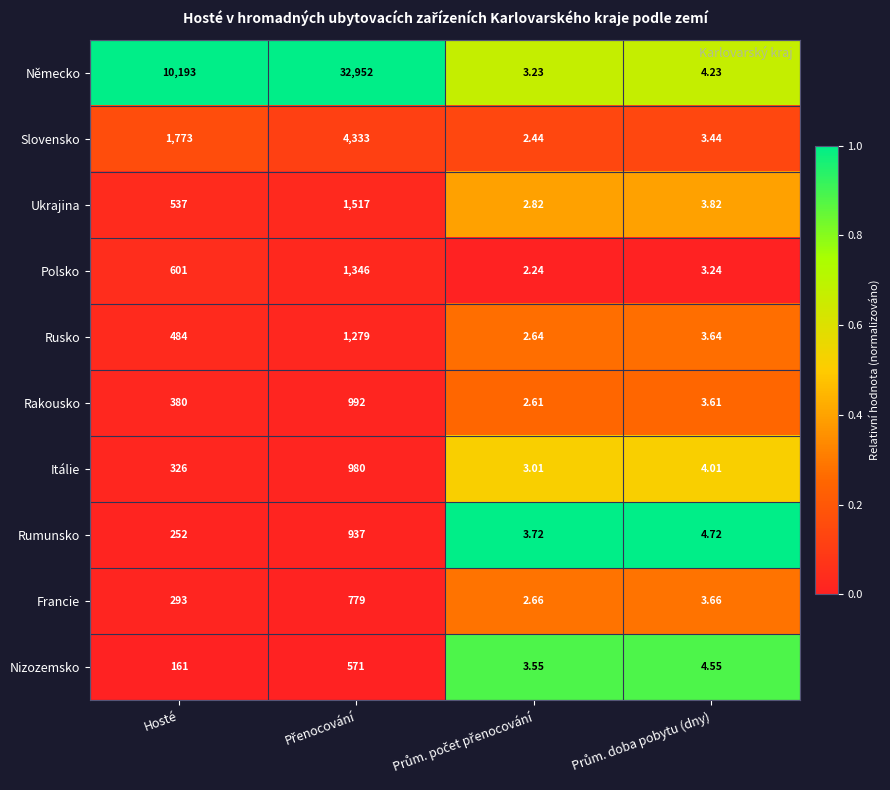

Rank the series by their maximum value, from highest to lowest.

Německo, Slovensko, Ukrajina, Polsko, Rusko, Rakousko, Itálie, Rumunsko, Francie, Nizozemsko